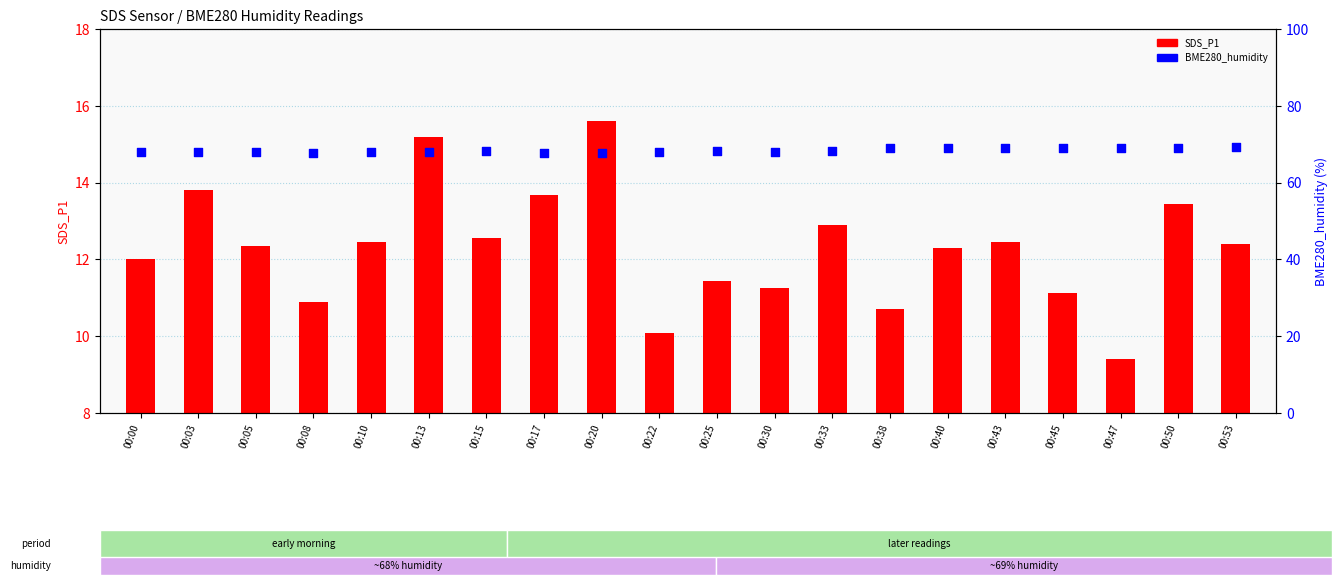

Which series contains the lowest Y value?

SDS_P1